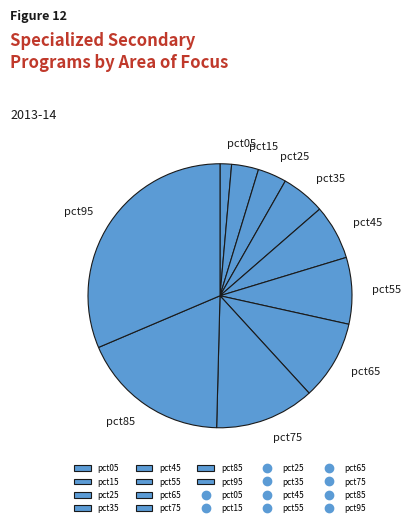

Does any single category account for the majority?

No